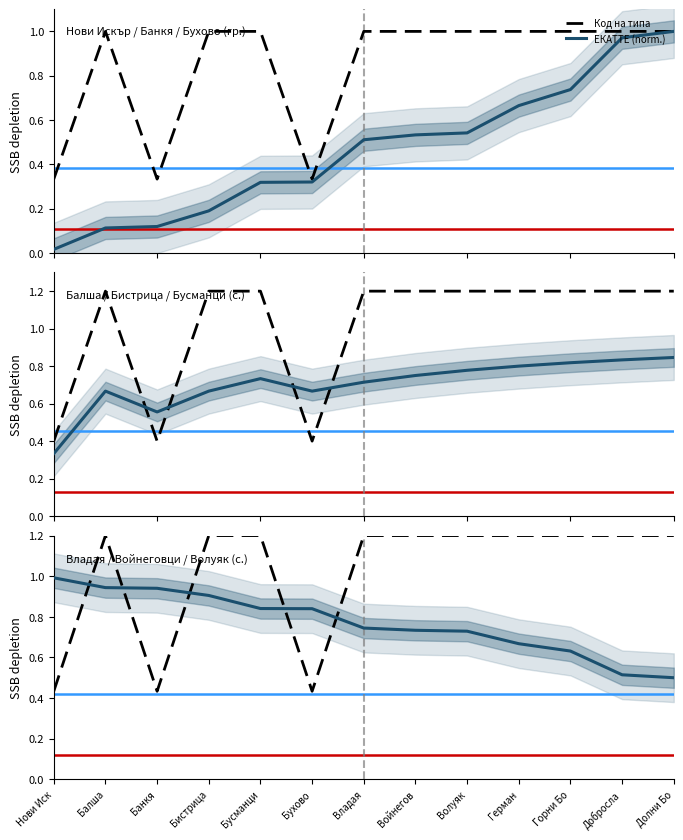

How many intersections are there between ЕКАТТЕ (norm.) and Код на типа?

5